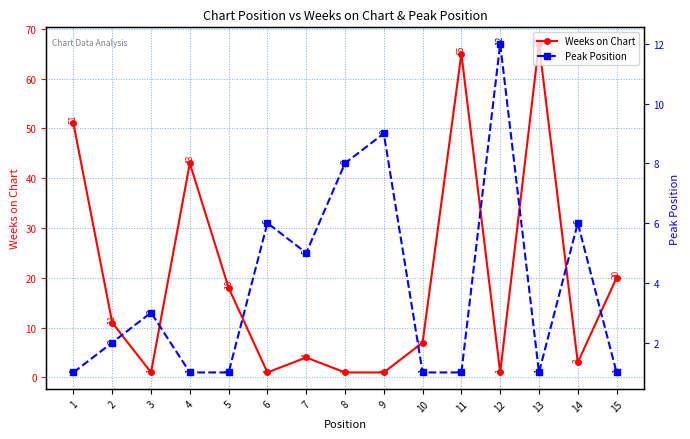

At which category does Peak Position reach its first local valley?

7